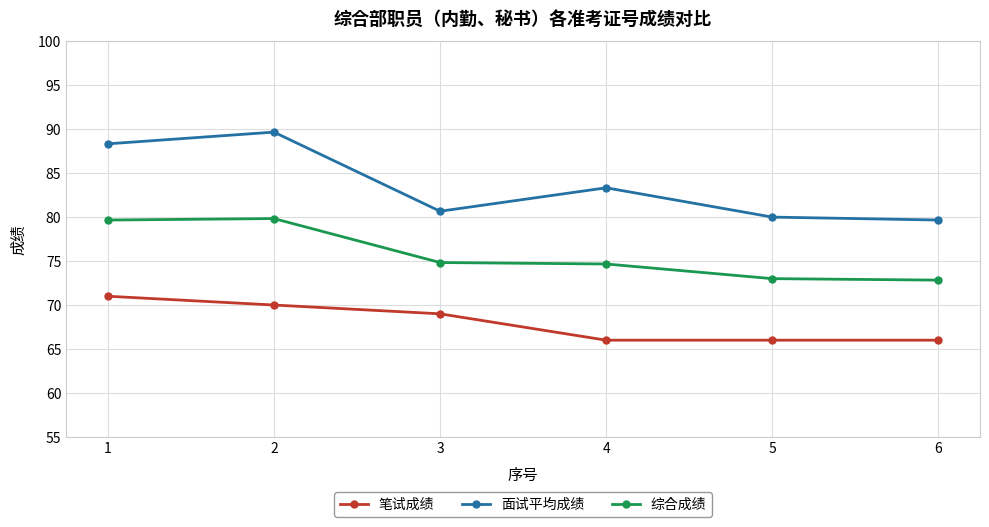

List the series in order of their overall mean, lowest first.

笔试成绩, 综合成绩, 面试平均成绩